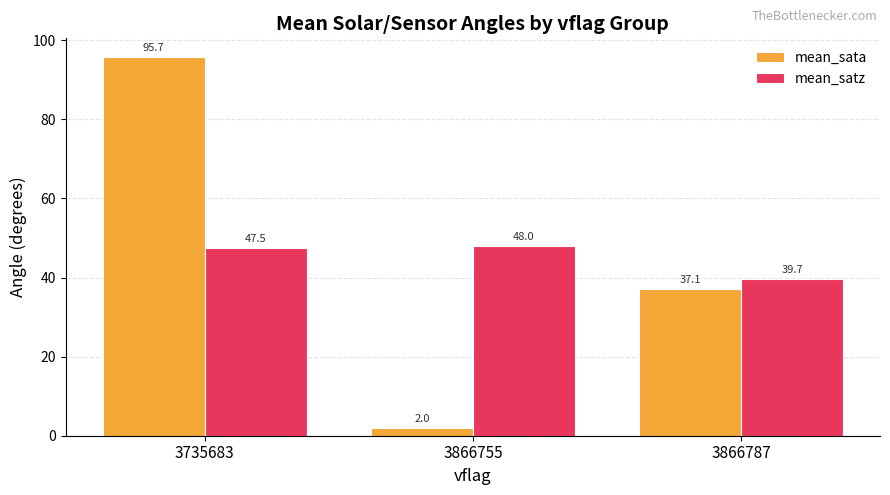

What is the value of the mean_satz bar at the 1st from the left?

47.5